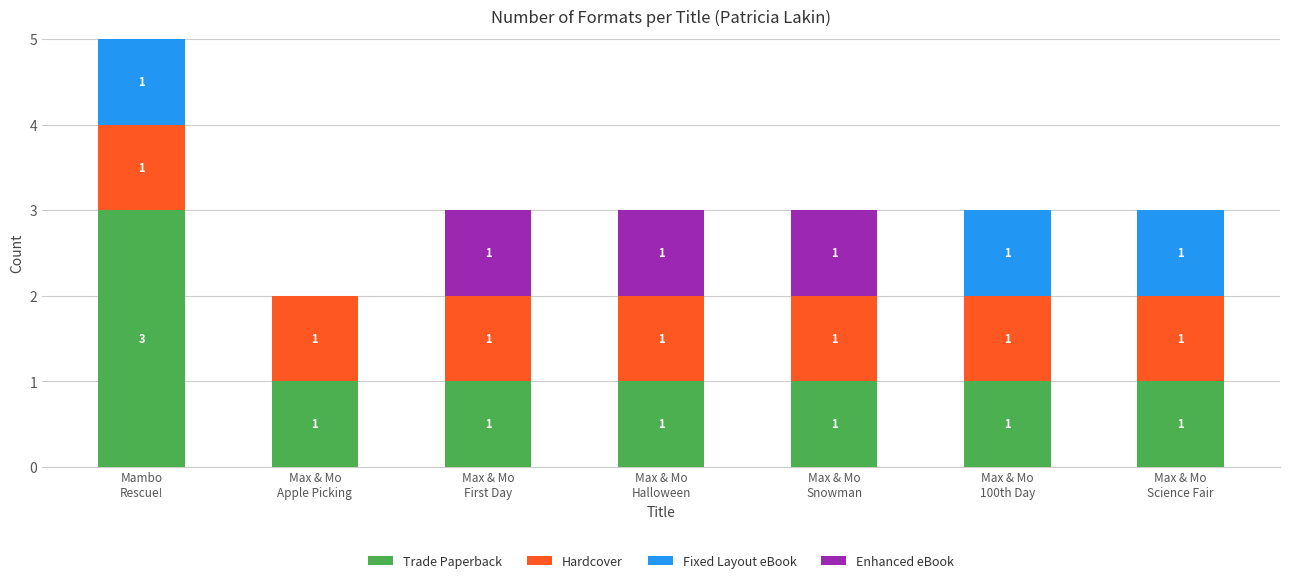

What is the sum of all Trade Paperback values?

9